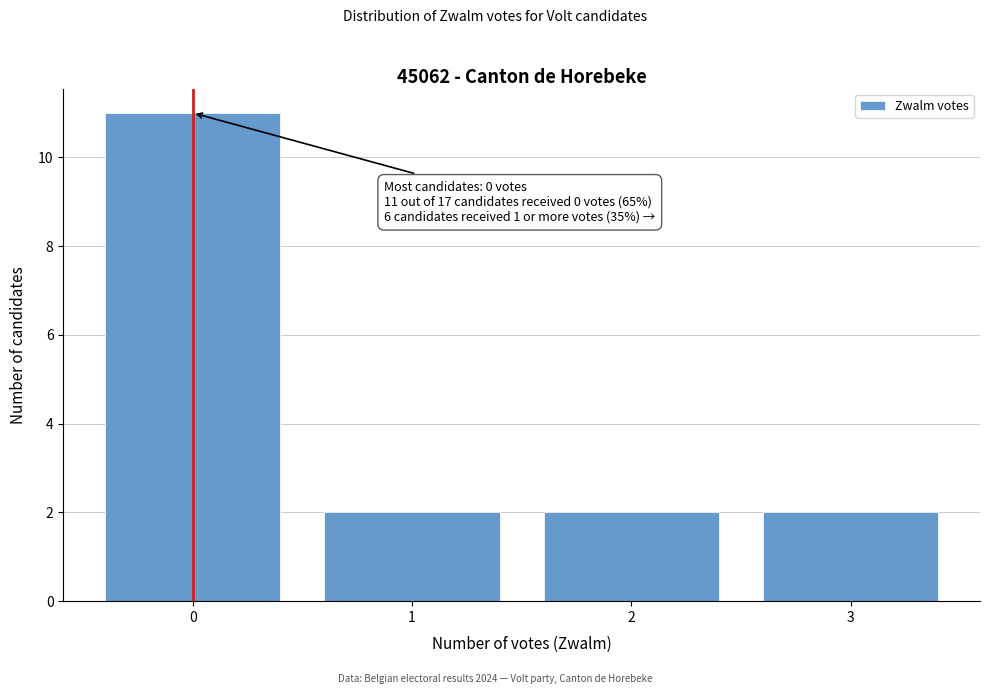

Reading left to right, transcribe all the data shown in this chart.

11	2	2	2